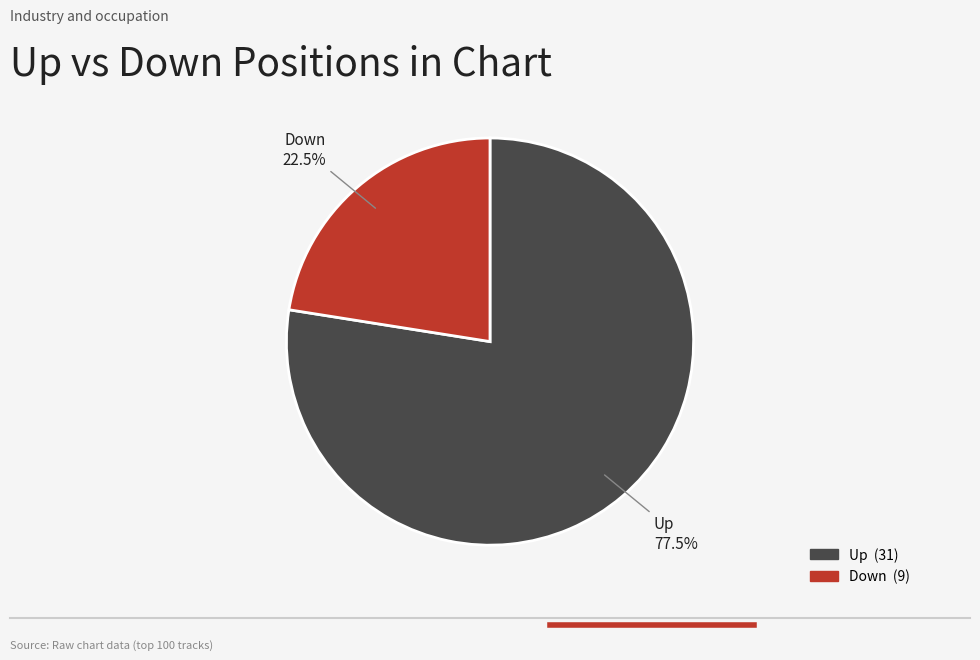

Is there a majority slice in this chart?

Yes